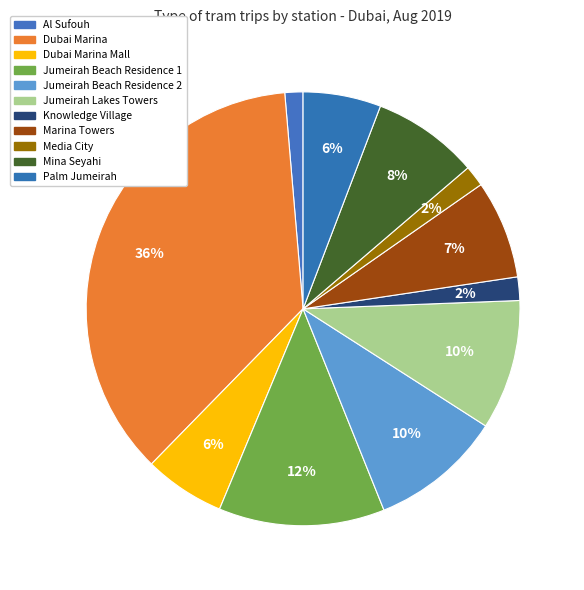

How many segments does this pie chart have?

11